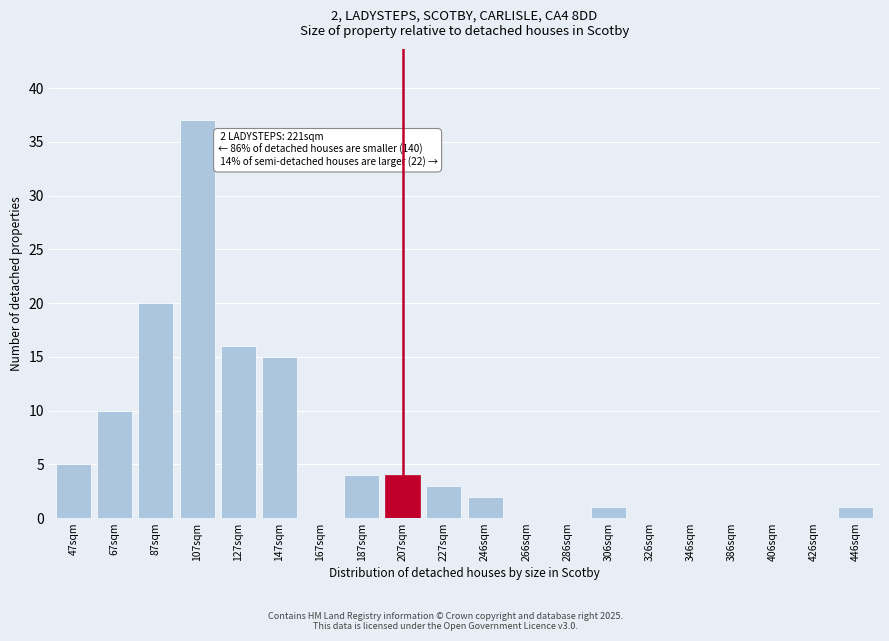

Reading left to right, list all the values displayed in this chart.

47sqm=5	67sqm=10	87sqm=20	107sqm=37	127sqm=16	147sqm=15	167sqm=0	187sqm=4	207sqm=4	227sqm=3	246sqm=2	266sqm=0	286sqm=0	306sqm=1	326sqm=0	346sqm=0	386sqm=0	406sqm=0	426sqm=0	446sqm=1